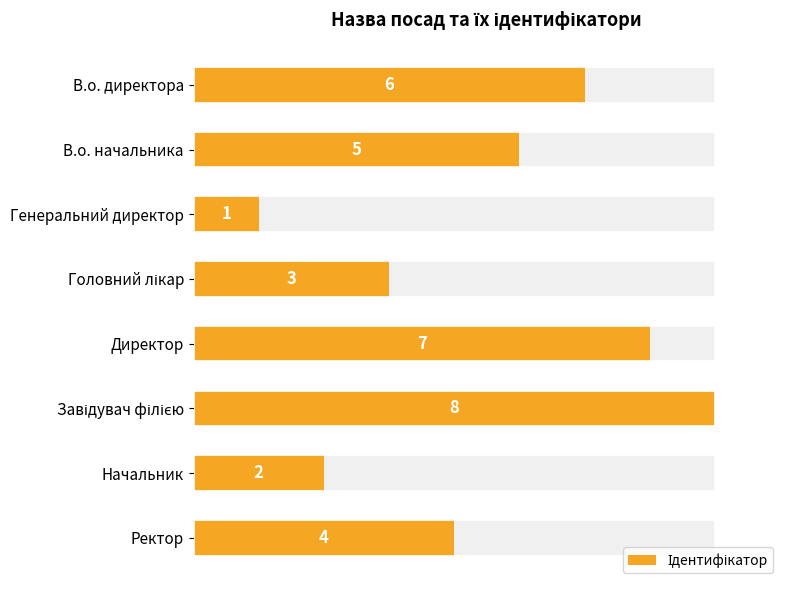

How many values are between 3 and 7?

5